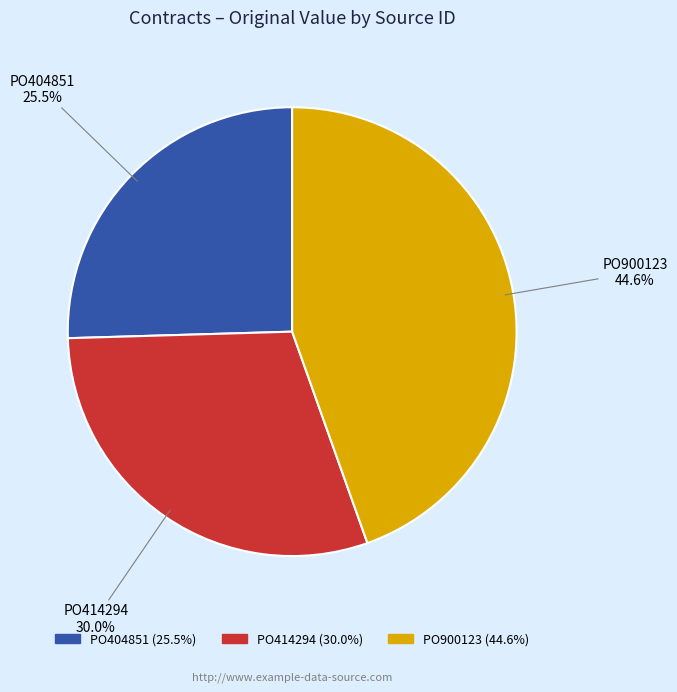

How much of the chart is everything except PO414294?

70.0%